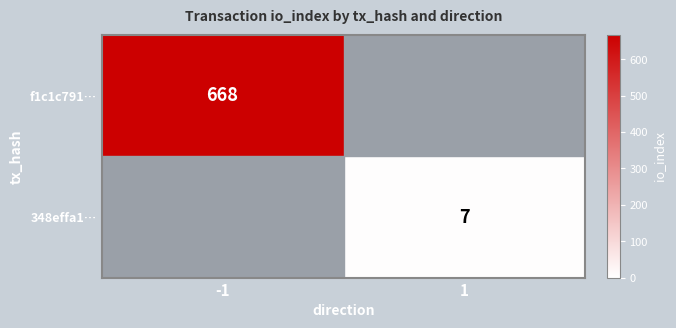

Which label corresponds to the largest value in the chart?

-1